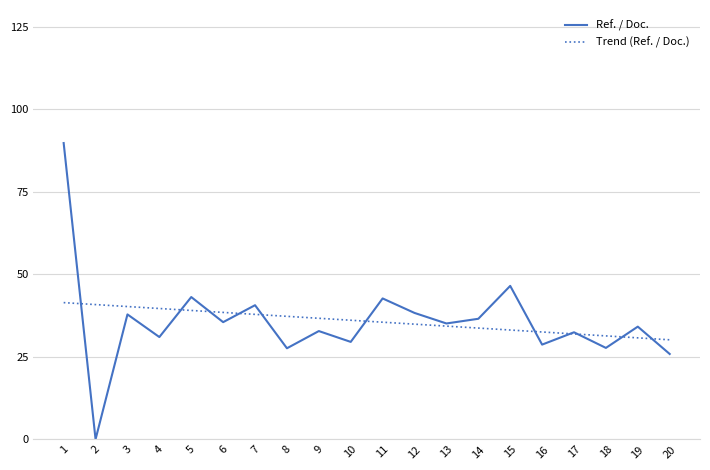

At which label does Trend (Ref. / Doc.) first exceed 36?

1